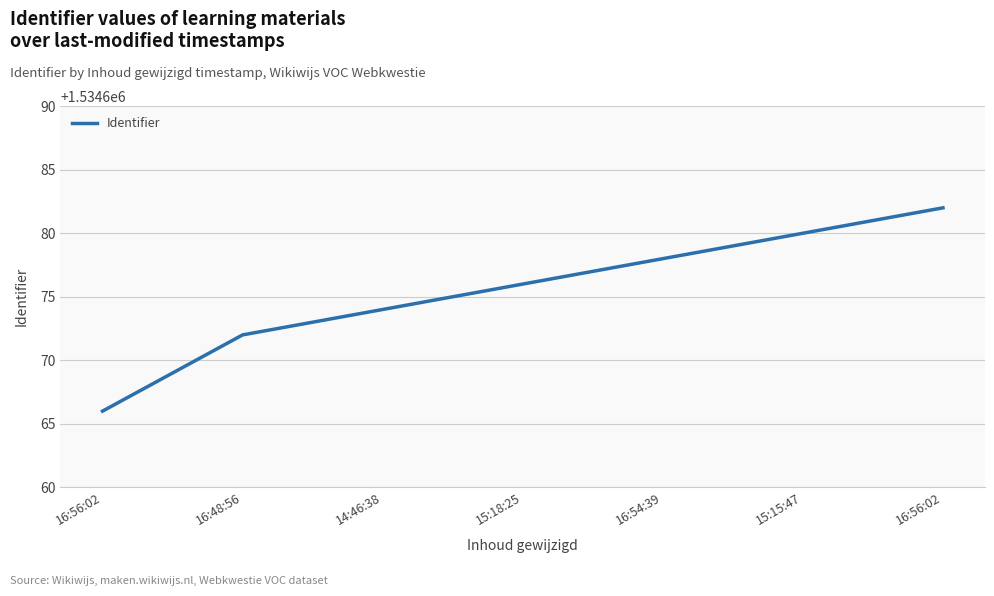

Is this an area chart (filled region under the line)?

No